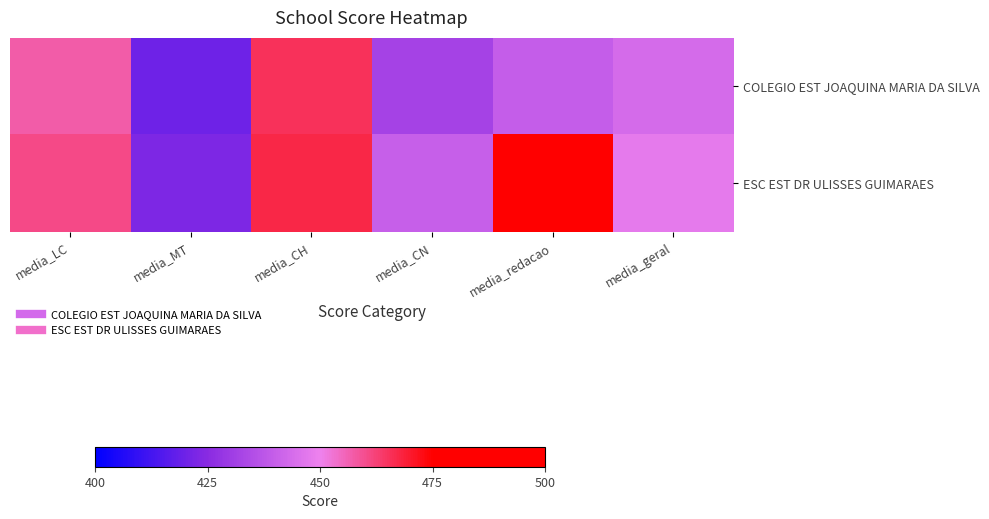

How many distinct data groups are displayed?

2